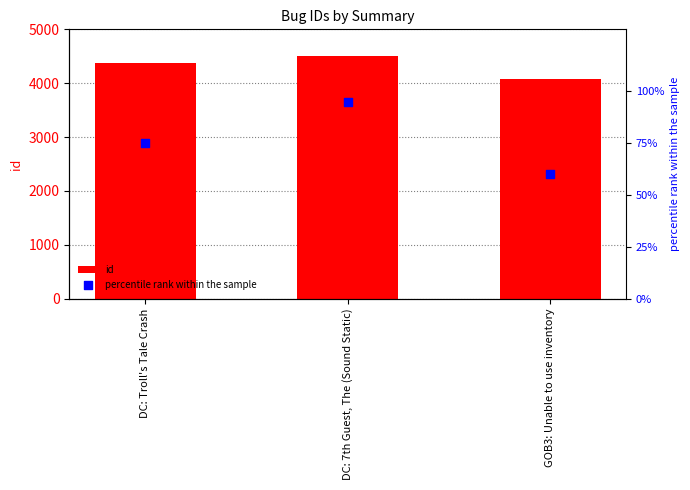

At how many categories does at least one series exceed 1664?

3